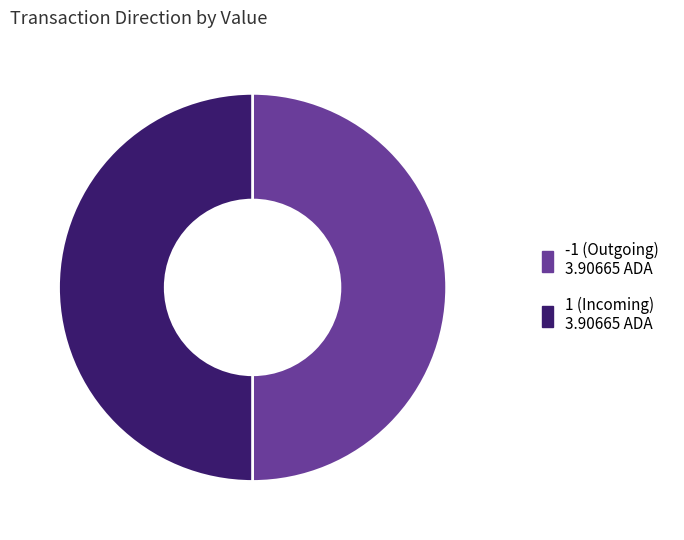

True or false: -1 accounts for 38% of the total.

False